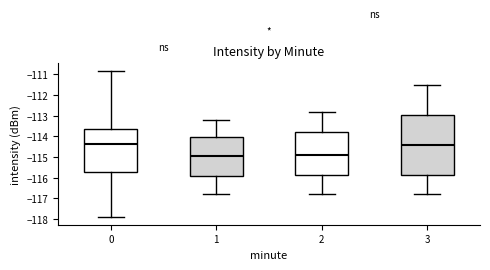

Reading left to right, transcribe this box plot: for each box, give where its median line is, the range the box spans, and where its two whiskers end, as read against the y-axis. The values are not printed on the chart, so give them approximately, as read against the axis.

0: median -114.4, box -115.7 to -113.7, whiskers -117.9 to -110.8
1: median -114.9, box -115.9 to -114.0, whiskers -116.8 to -113.2
2: median -114.9, box -115.8 to -113.8, whiskers -116.8 to -112.8
3: median -114.4, box -115.8 to -112.9, whiskers -116.8 to -111.5